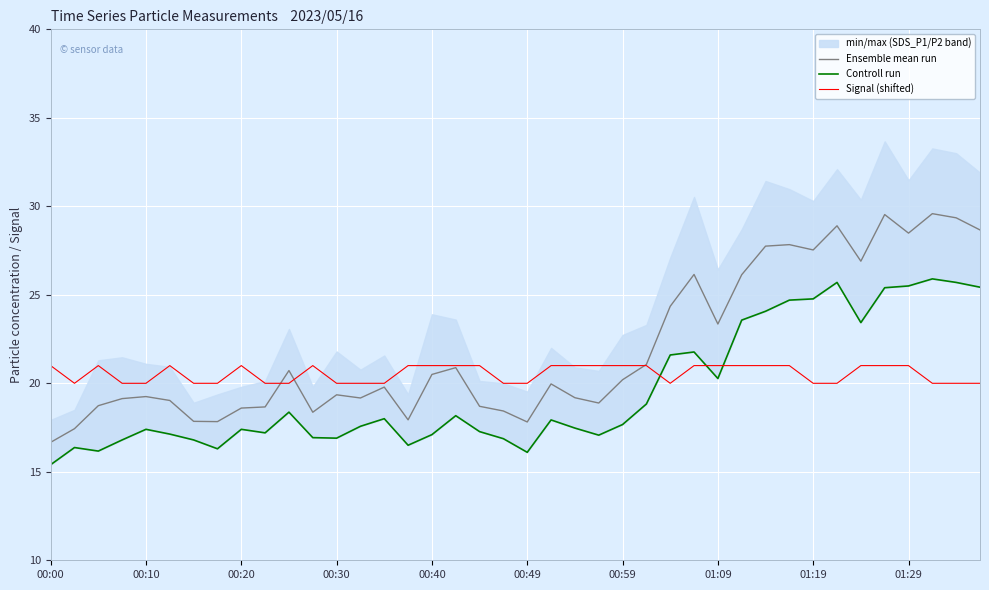

True or false: Signal (shifted) has a value of 6.1 at 01:19.

False